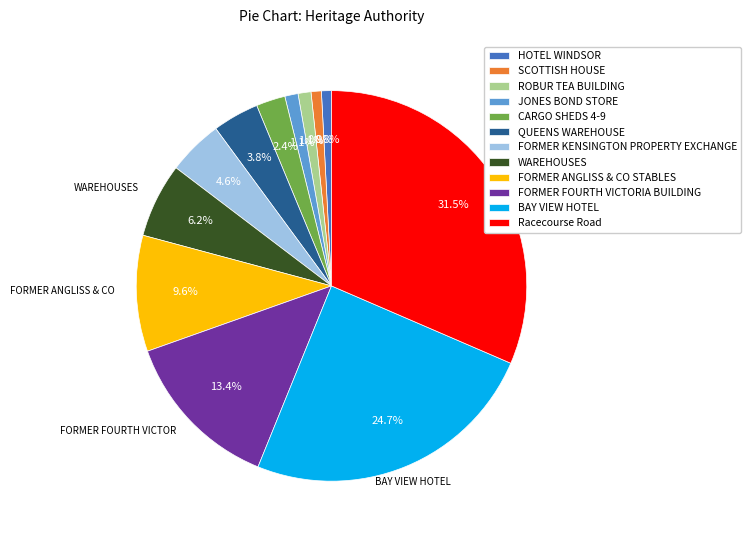

Is Racecourse Road the majority of the pie?

No